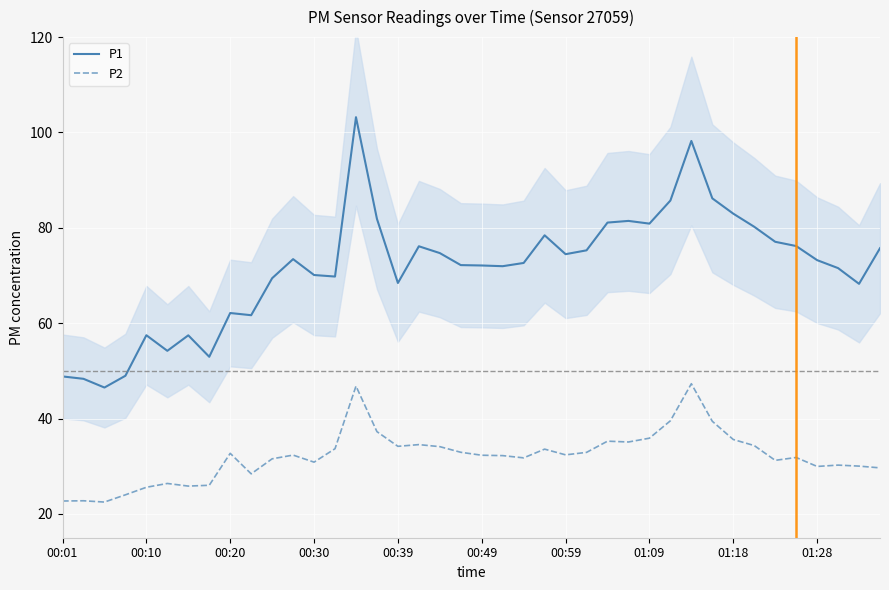

True or false: P2 and P1 cross at least once.

False